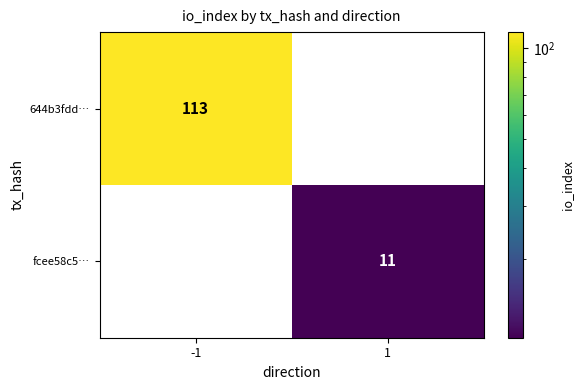

What value does the 644b3fdd… series have at -1?

113